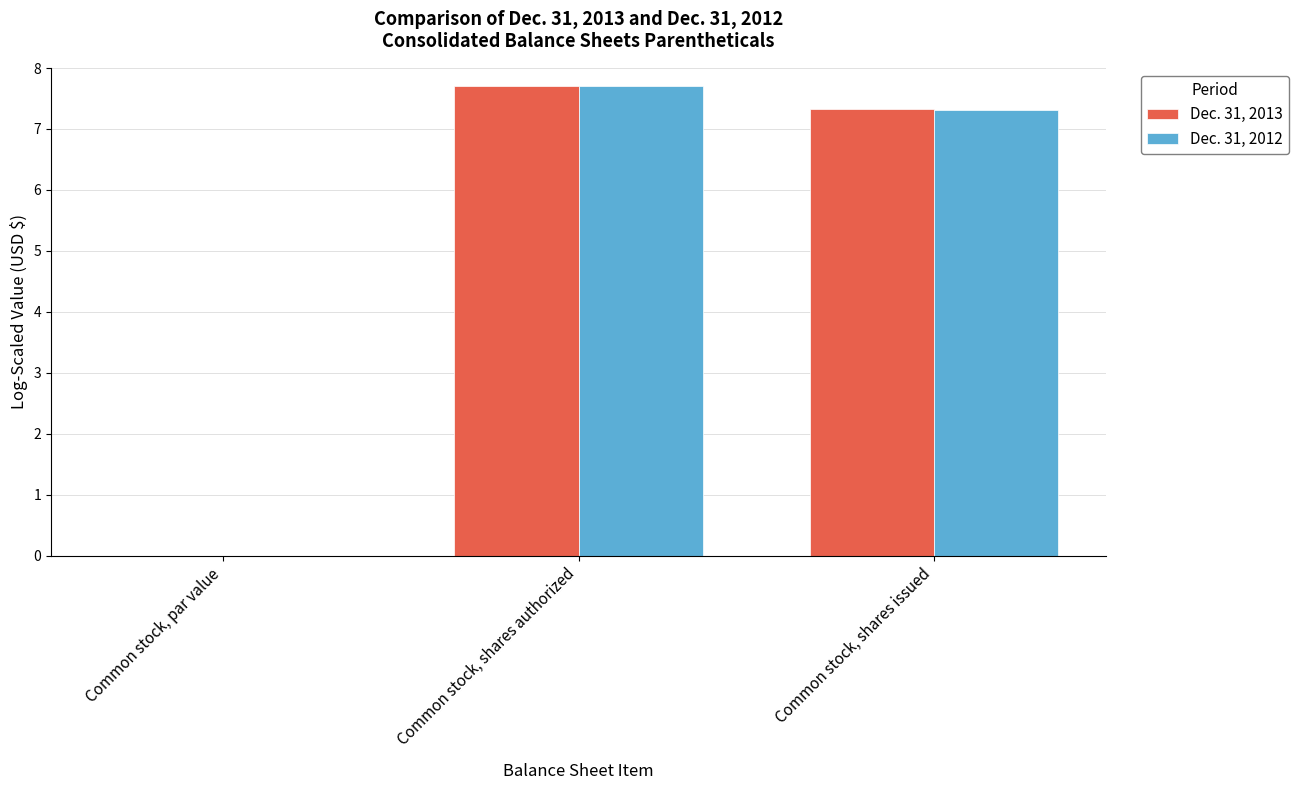

At which label does Dec. 31, 2012 first exceed 7?

Common stock, shares authorized